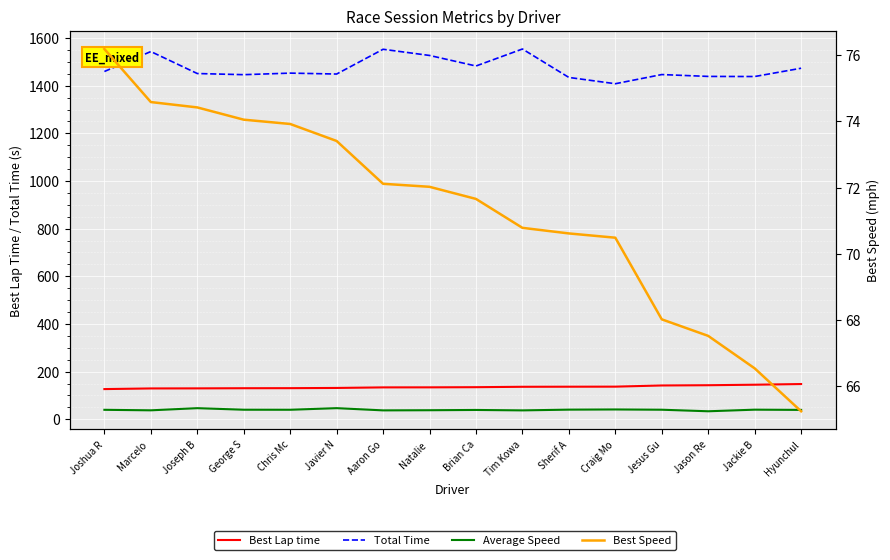

Which series has the largest total across all categories?

Total Time